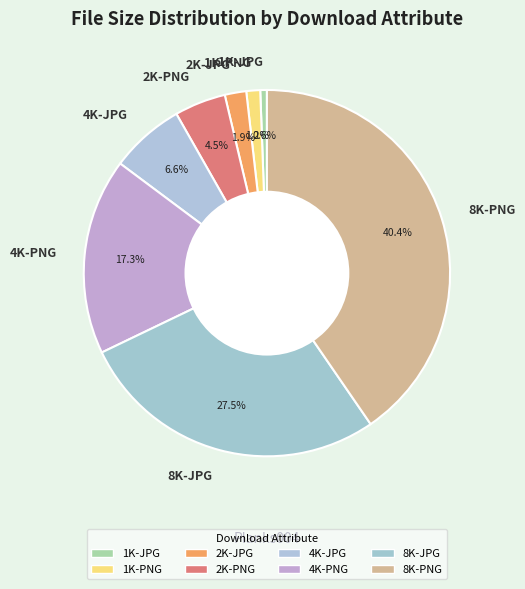

What percentage is NOT represented by 1K-PNG?

98.8%